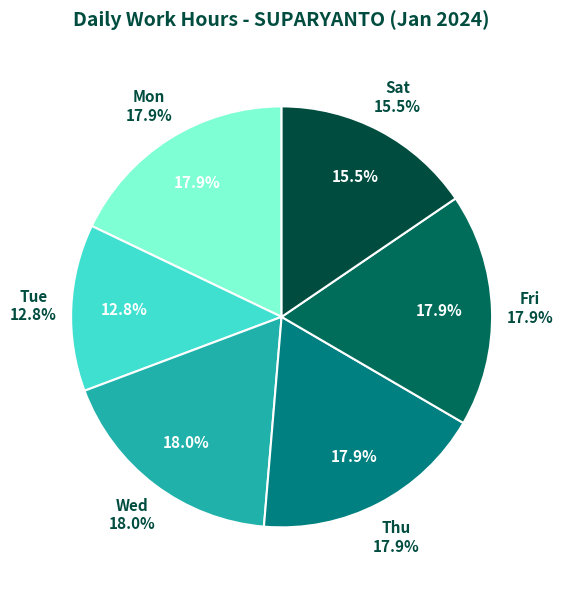

Between Sat-20 and Wed-17, which is larger?

Wed-17